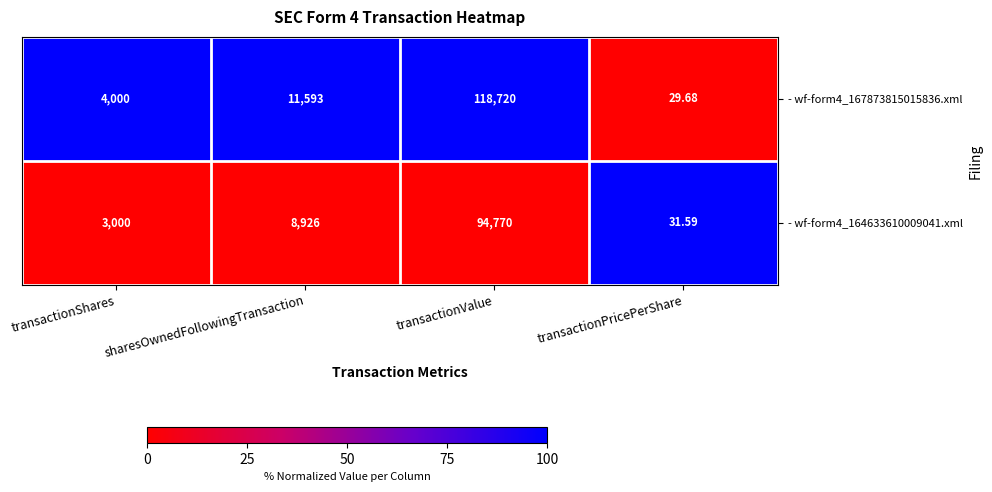

At sharesOwnedFollowingTransaction, list the series in order from smallest to largest.

- wf-form4_164633610009041.xml, - wf-form4_167873815015836.xml